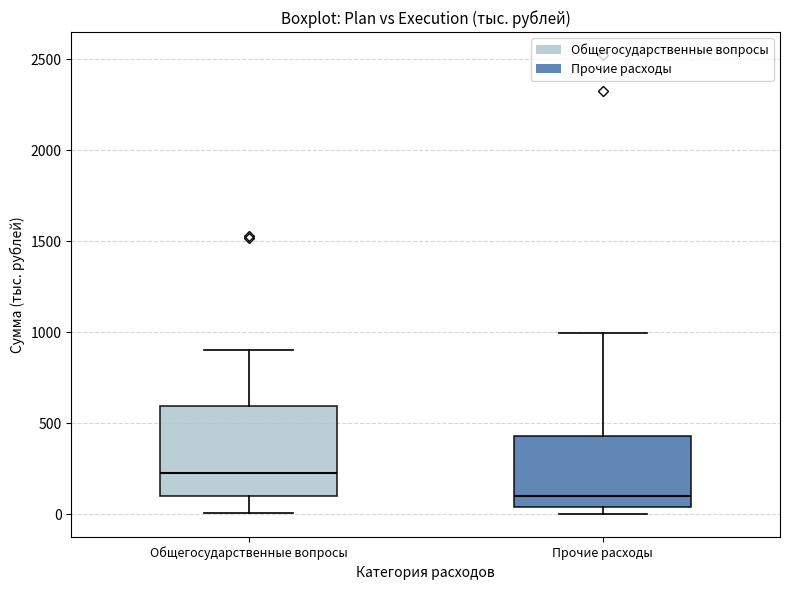

Reading left to right, transcribe this box plot: for each box, give where its median line is, the range the box spans, and where its two whiskers end, as read against the y-axis. The values are not printed on the chart, so give them approximately, as read against the axis.

Общегосударственные вопросы: median 250, box 100 to 600, whiskers 0 to 900
Прочие расходы: median 100, box 50 to 450, whiskers 0 to 1000